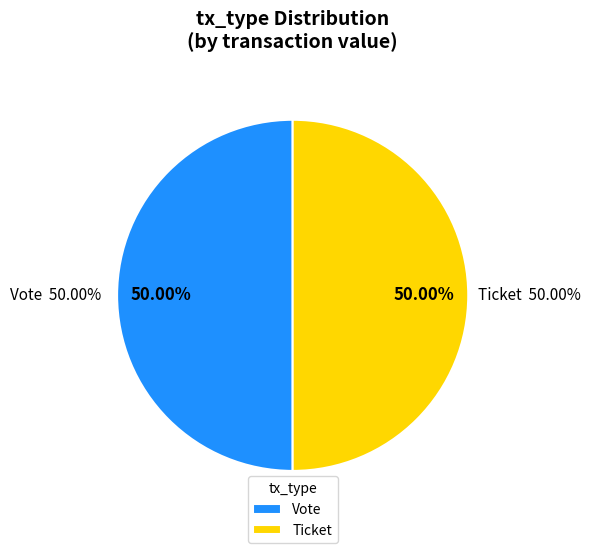

Do Ticket and Vote together represent more than half of the pie?

Yes